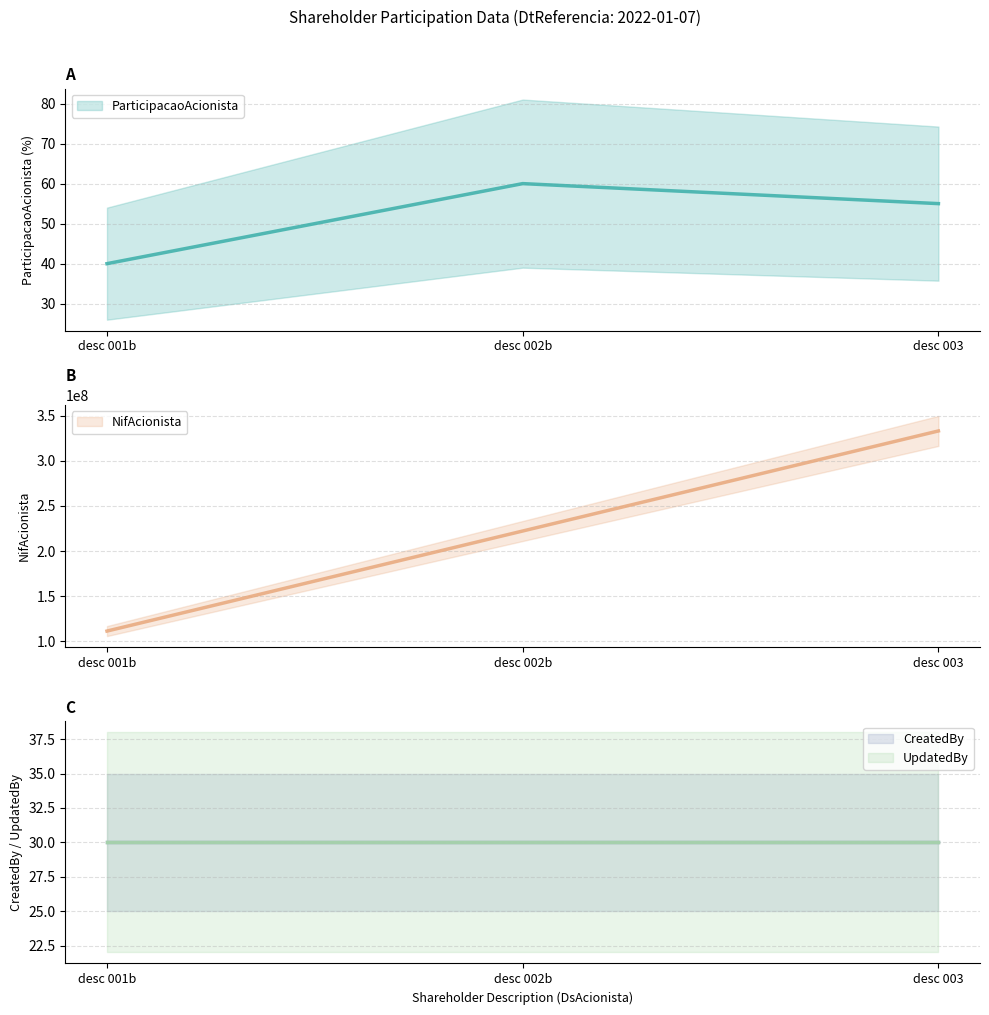

What is the sum of all NifAcionista values?

666666666